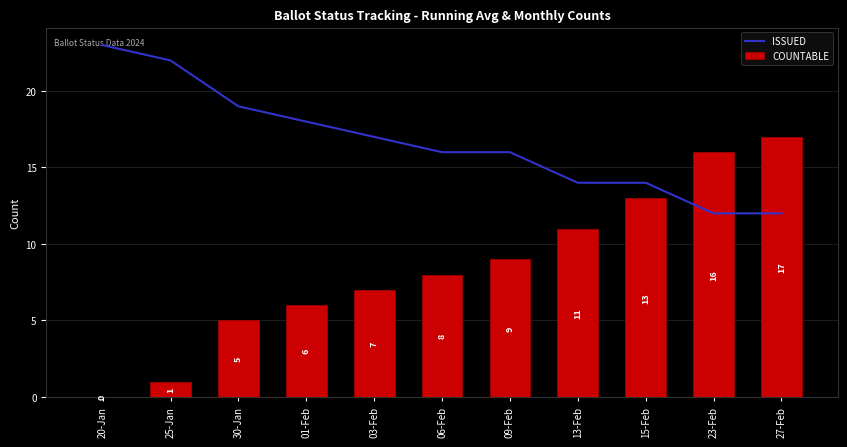

Count the number of categories in the chart.

11